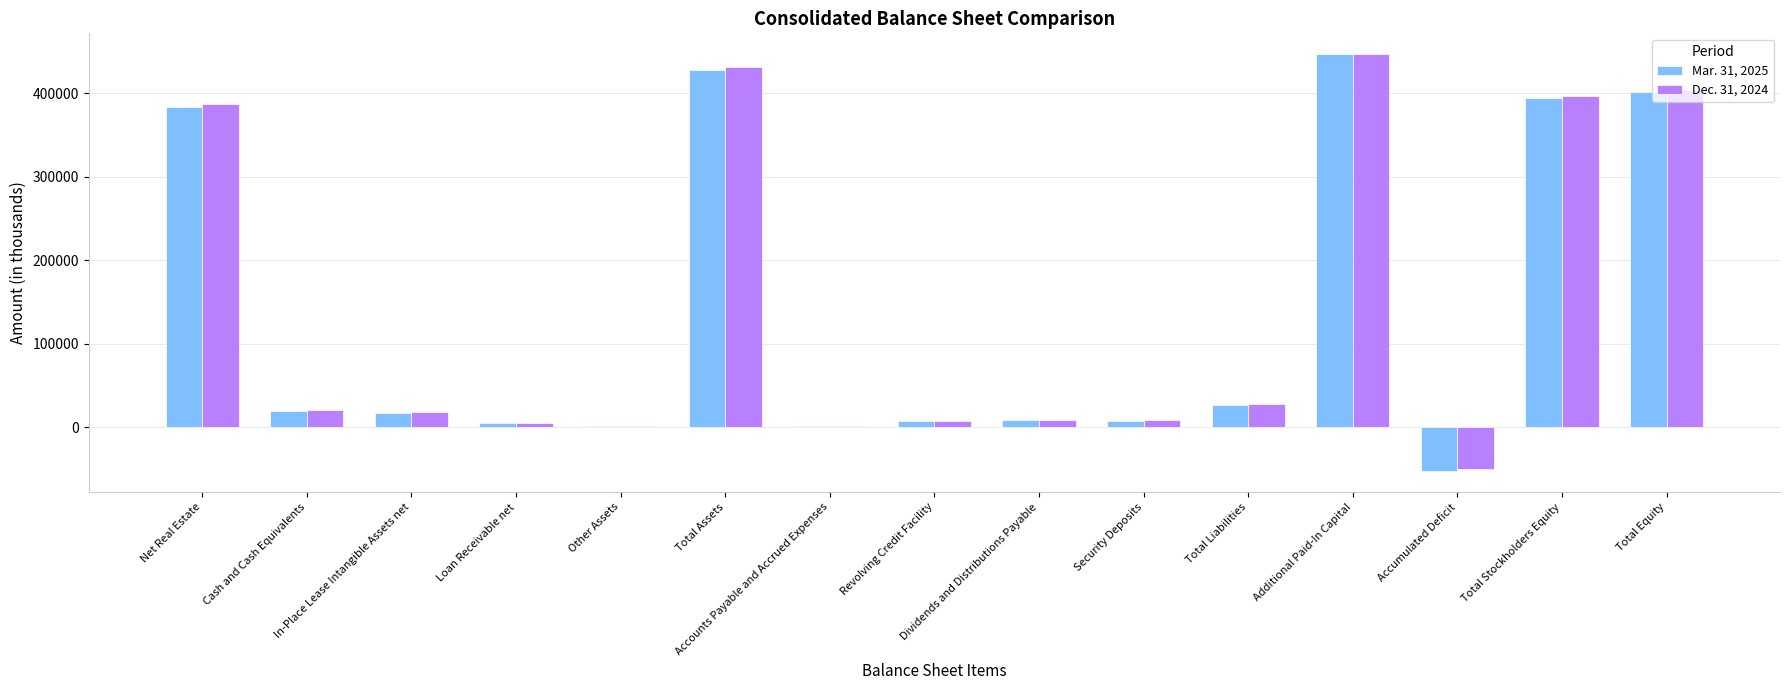

What value does the Dec. 31, 2024 series have at Total Assets, to the nearest 100?

431500